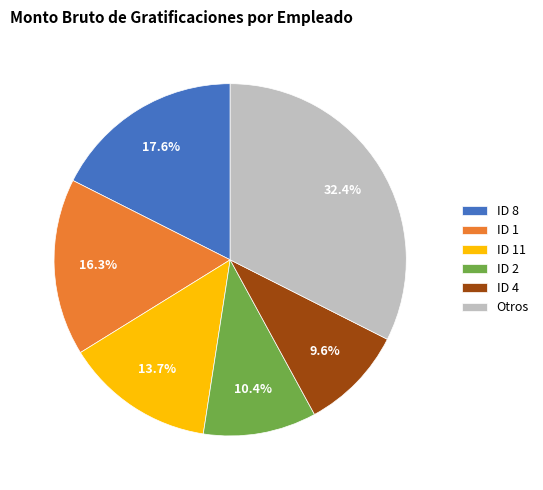

What is the largest slice in the pie chart?

Otros